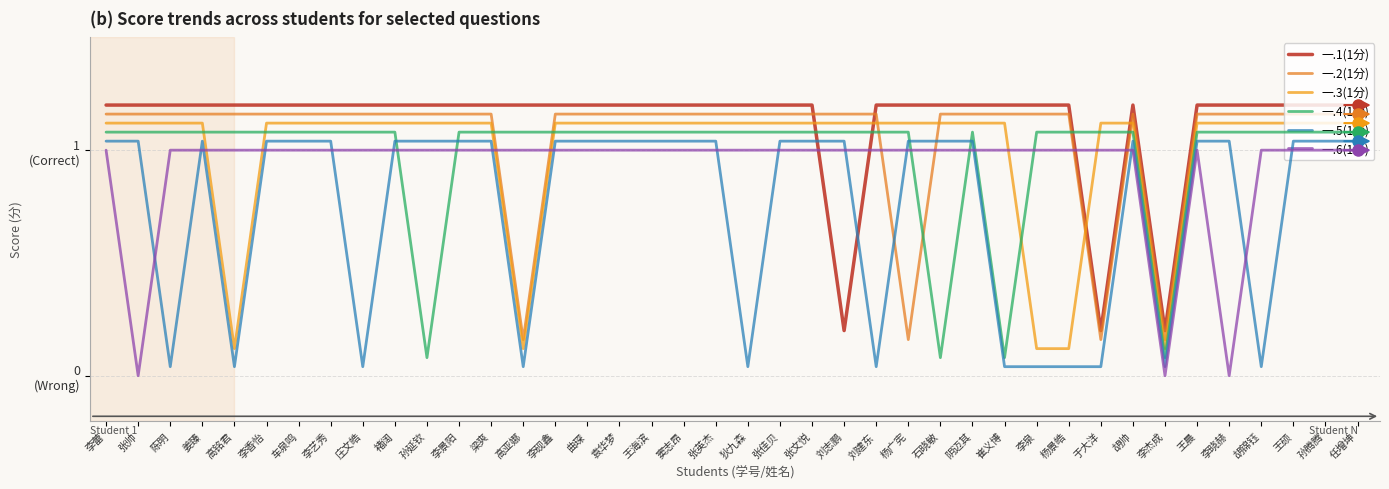

The value of 一.3(1分) at 李艺秀 is 0.6. True or false?

False